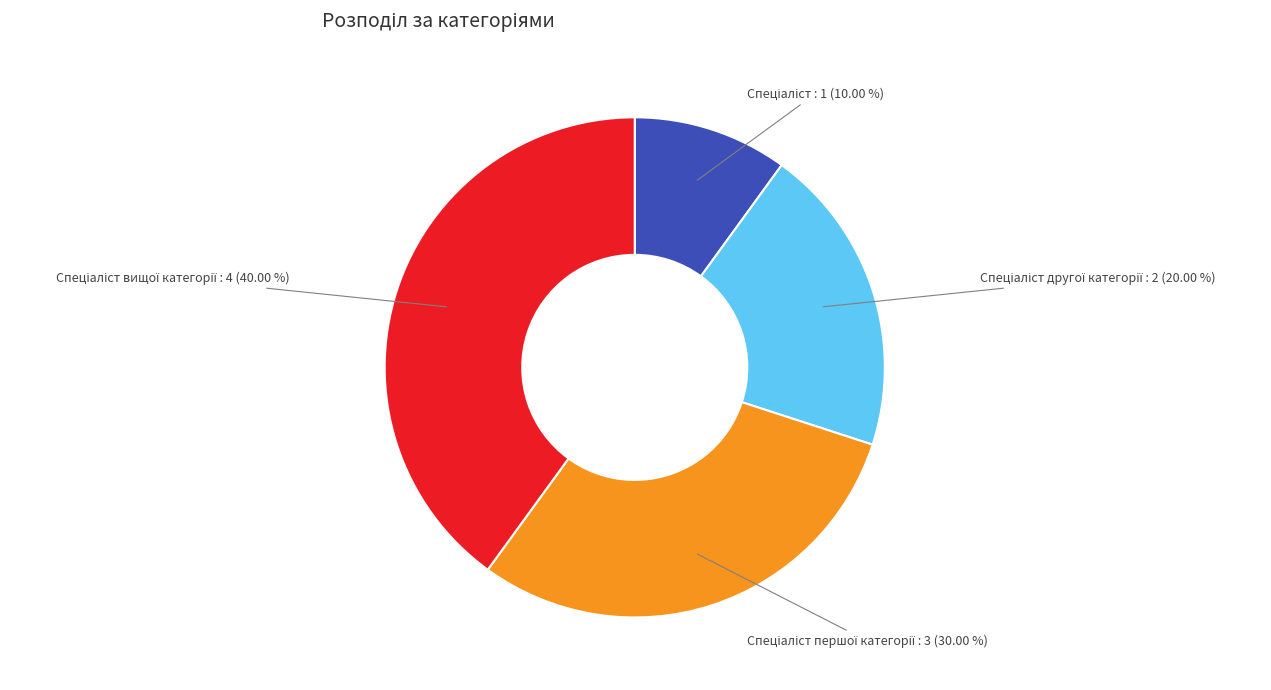

Is there any slice that represents more than half of the pie?

No